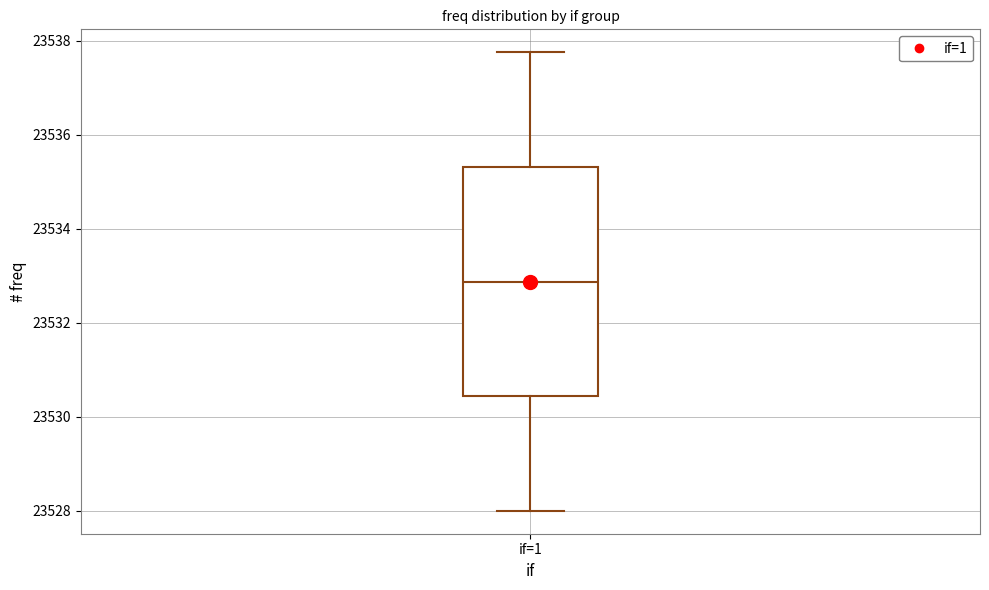

Where is the upper edge of the box for if=1 on the y-axis? The values are not printed on the chart, so give them approximately, as read against the axis.

23535.4